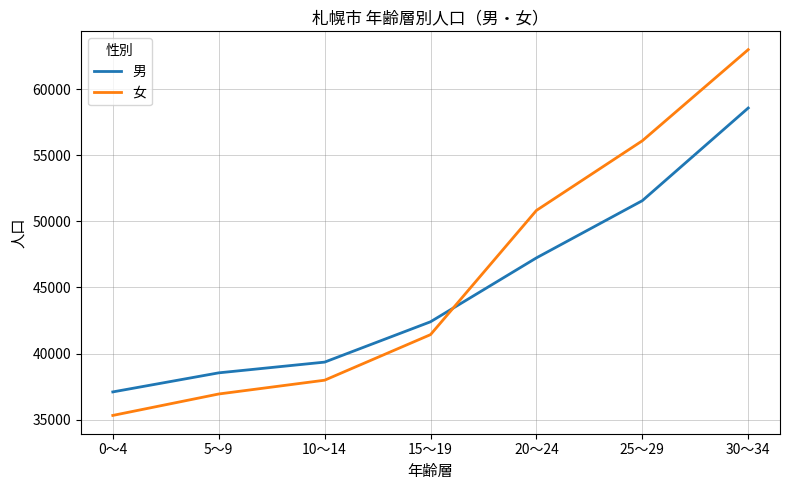

At which label is 女 closest to 49155?

20～24